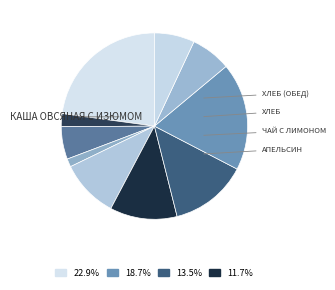

Count the number of slices in the pie.

10